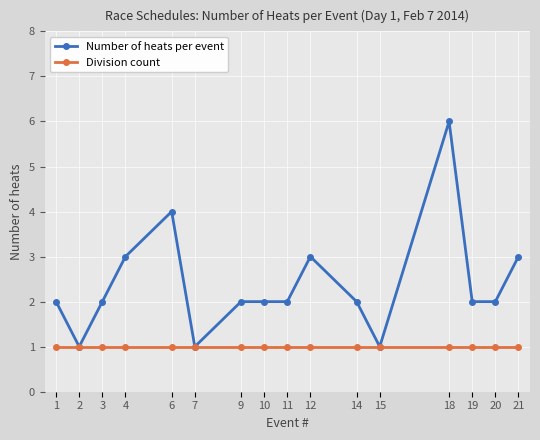

Count the number of data series in this chart.

2